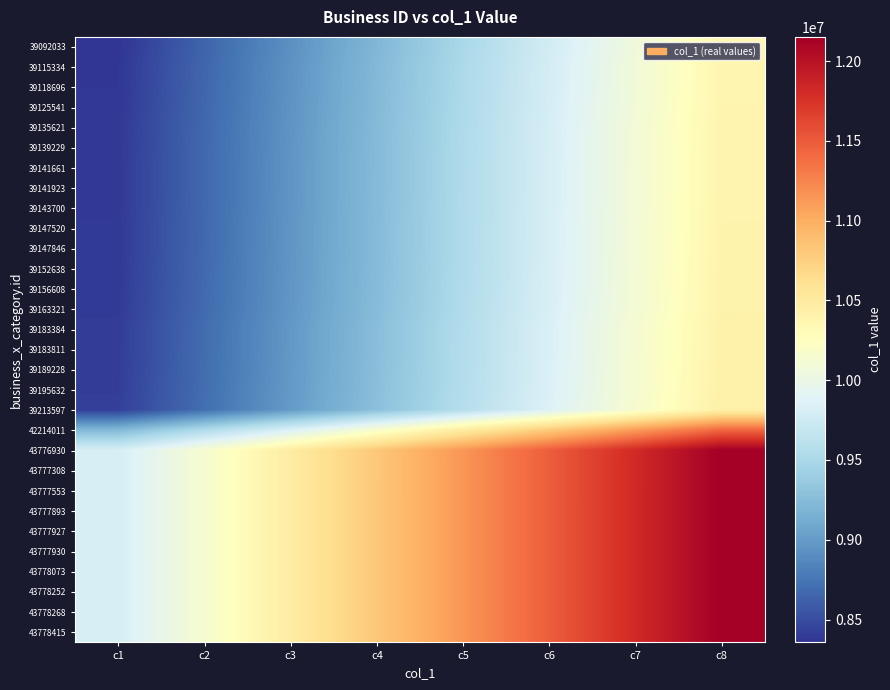

What is the spread (max minus min) of values at c7?

1751569.4